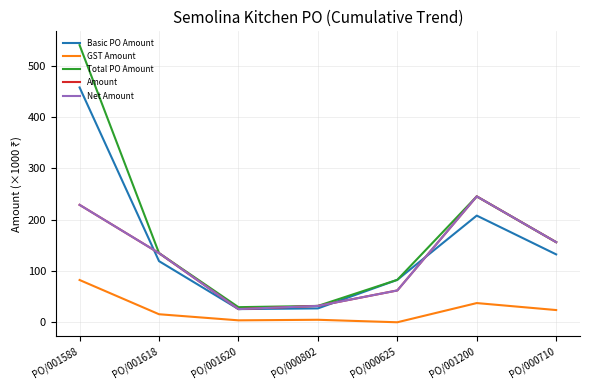

What value does the Net Amount series have at PO/000625?

62.0